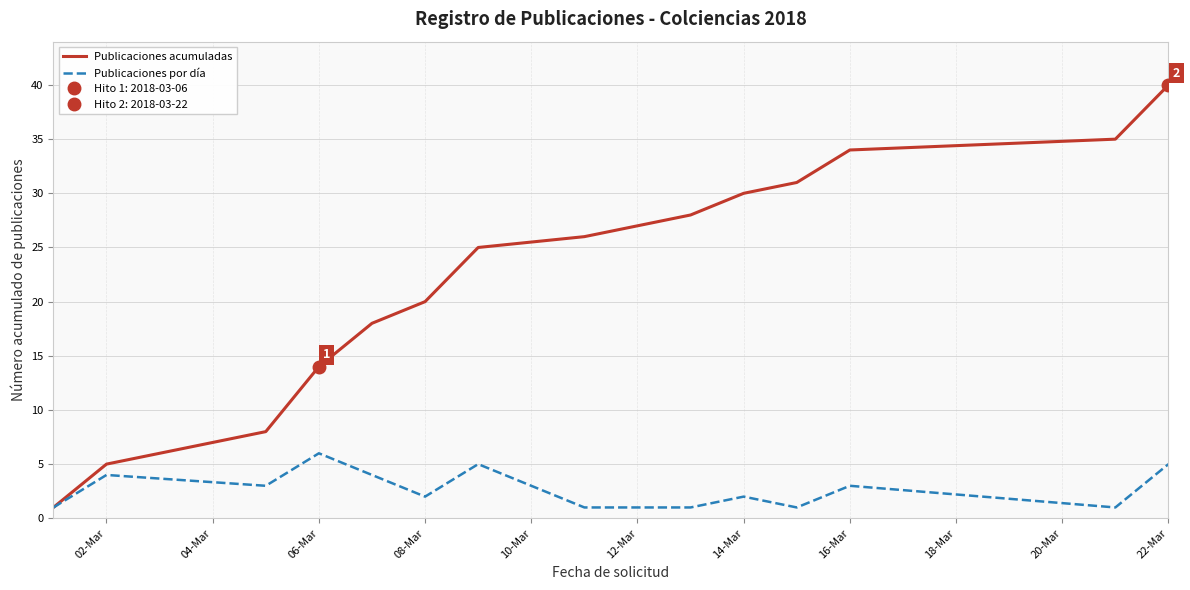

True or false: Publicaciones por día and Publicaciones acumuladas intersect in this chart.

False